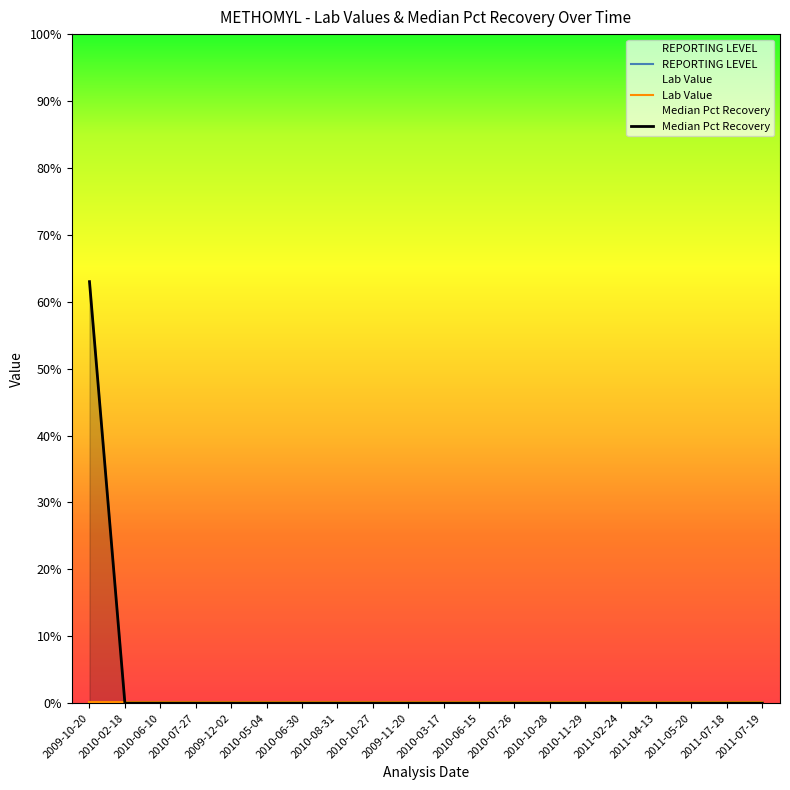

What is the approximate value of Lab Value at 2010-02-18?

0.1